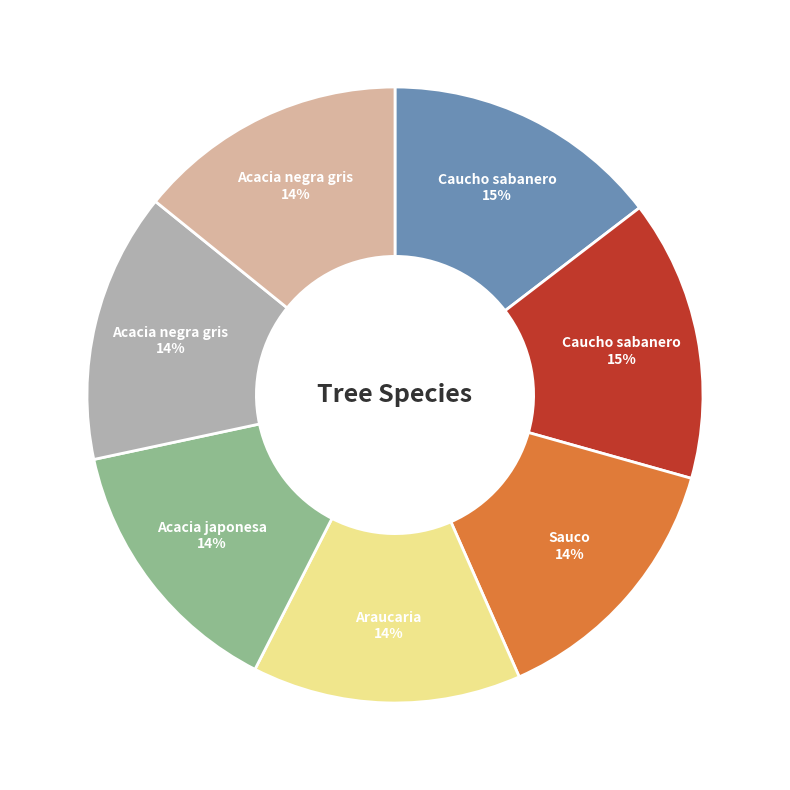

How many segments does this pie chart have?

7